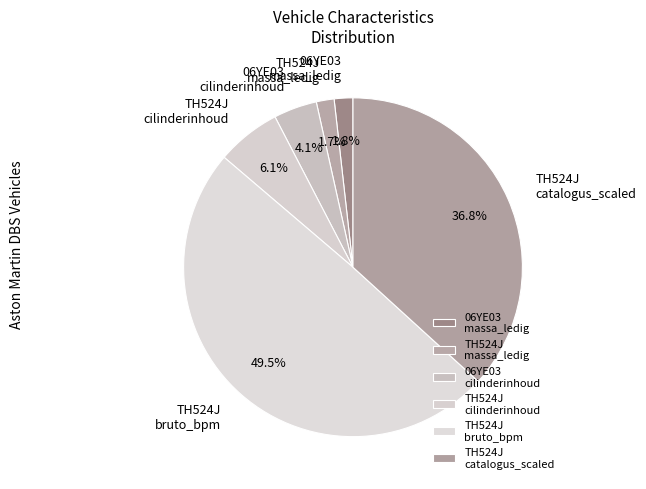

What is the total percentage of 06YE03 cilinderinhoud and TH524J massa_ledig?

5.8%